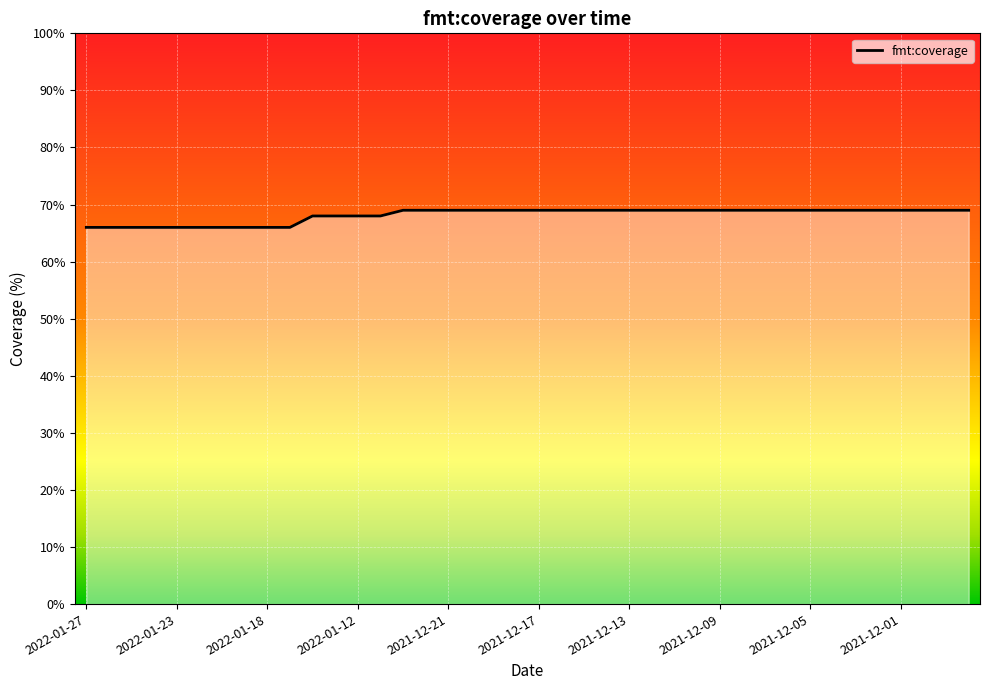

What is the difference between the maximum and minimum values?

3